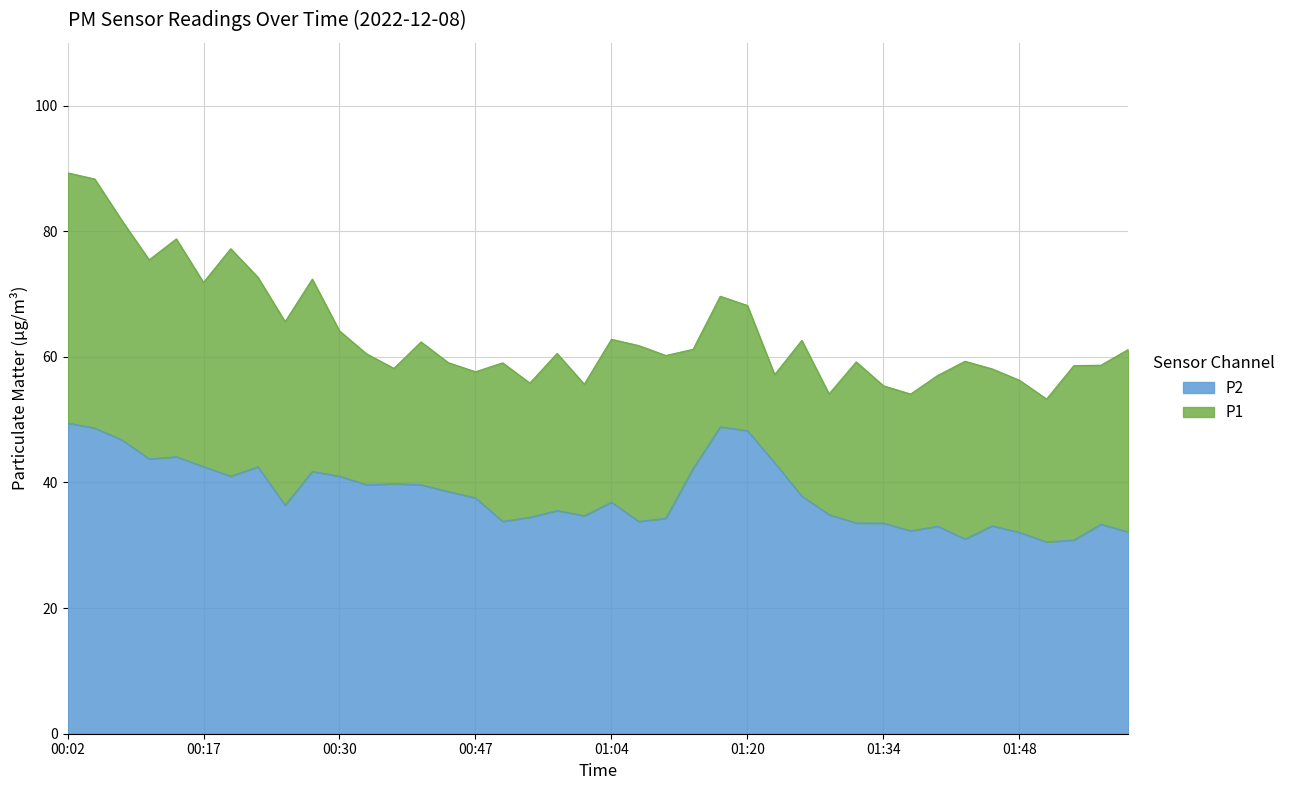

Reading left to right, extract all data points from this chart.

P1: 00:02=89.3	00:04=88.3	00:08=81.7	00:11=75.5	00:14=78.8	00:17=71.8	00:20=77.2	00:22=72.7	00:25=65.6	00:28=72.4	00:30=64.1	00:36=60.5	00:39=58.2	00:42=62.4	00:44=59.1	00:47=57.6	00:50=59.0	00:55=55.8	00:58=60.5	01:01=55.6	01:04=62.8	01:07=61.8	01:12=60.2	01:15=61.2	01:17=69.7	01:20=68.2	01:23=57.2	01:26=62.6	01:28=54.1	01:31=59.2	01:34=55.4	01:37=54.1	01:40=57.0	01:42=59.3	01:45=58.1	01:48=56.3	01:51=53.3	01:53=58.6	01:56=58.7	01:59=61.2
P2: 00:02=49.5	00:04=48.7	00:08=46.8	00:11=43.8	00:14=44.1	00:17=42.5	00:20=41.0	00:22=42.5	00:25=36.4	00:28=41.8	00:30=41.0	00:36=39.6	00:39=39.8	00:42=39.6	00:44=38.5	00:47=37.5	00:50=33.8	00:55=34.5	00:58=35.5	01:01=34.7	01:04=36.9	01:07=33.8	01:12=34.3	01:15=42.2	01:17=48.9	01:20=48.2	01:23=43.1	01:26=37.8	01:28=34.9	01:31=33.5	01:34=33.5	01:37=32.3	01:40=33.0	01:42=31.0	01:45=33.1	01:48=32.0	01:51=30.6	01:53=30.8	01:56=33.4	01:59=32.1